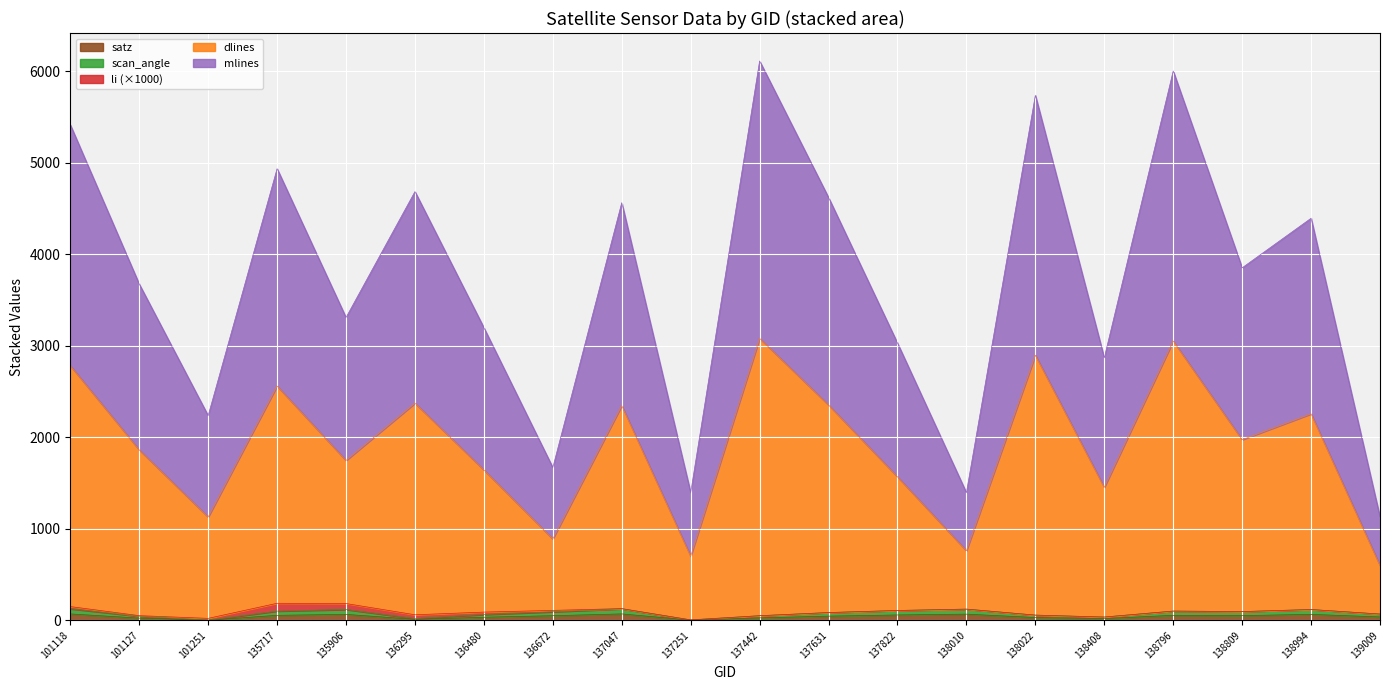

What is the value of the scan_angle point at the 11th from the left?

50.2